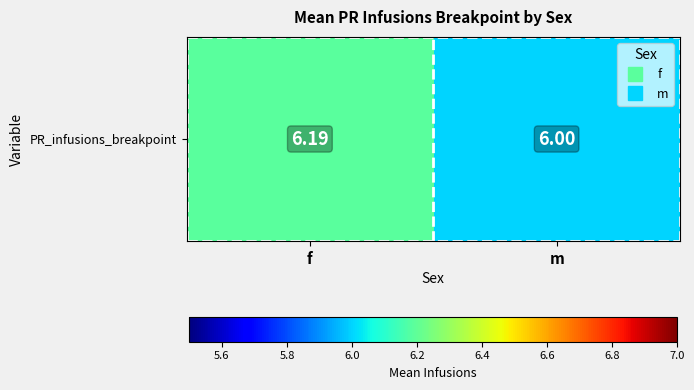

What is the average value?

6.1